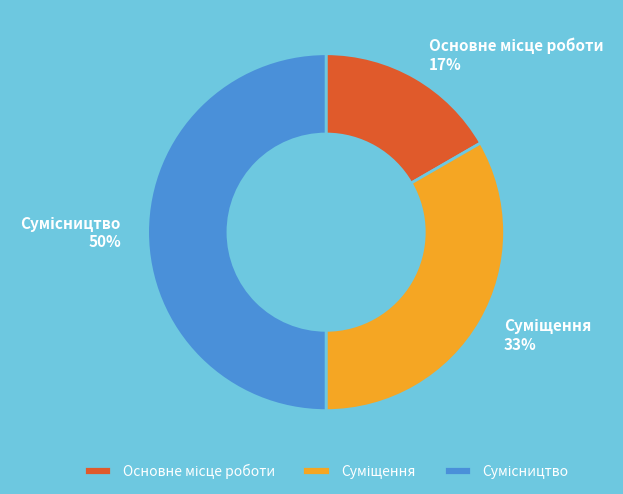

To the nearest percent, what is the difference between the largest and smallest slice percentages?

33%